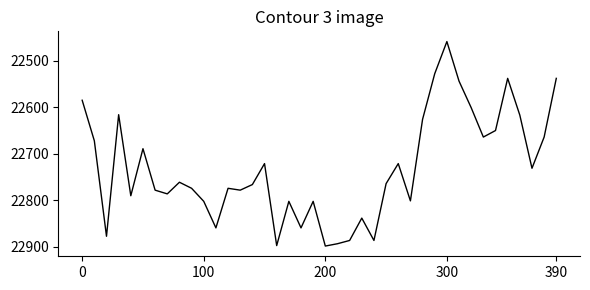

What is the difference between the maximum and minimum values?

439